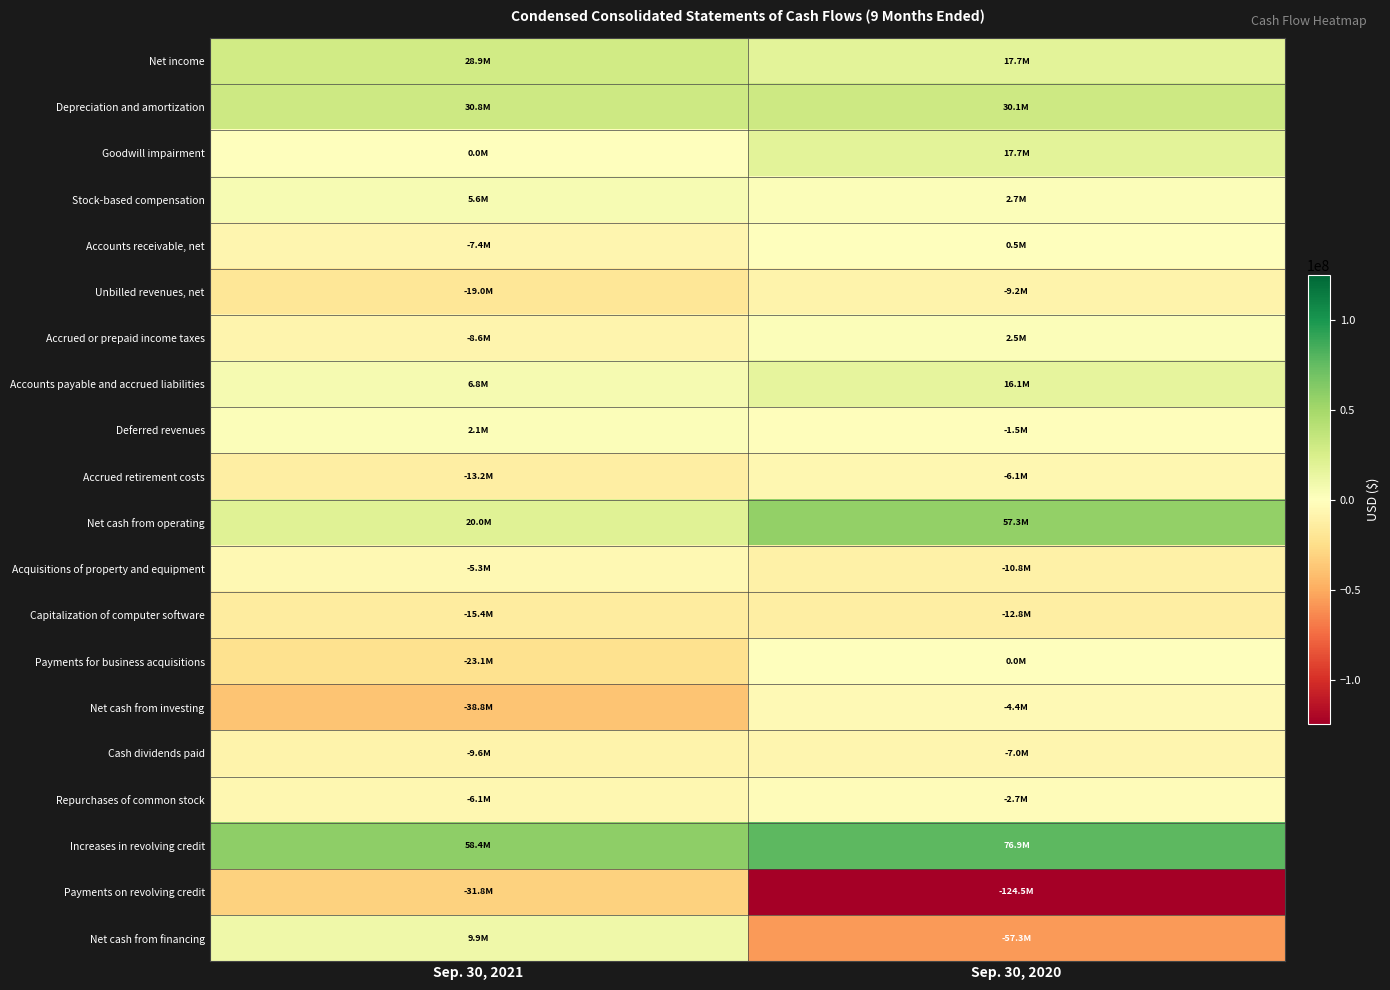

Which series changed the most between Sep. 30, 2021 and Sep. 30, 2020?

Payments on revolving credit